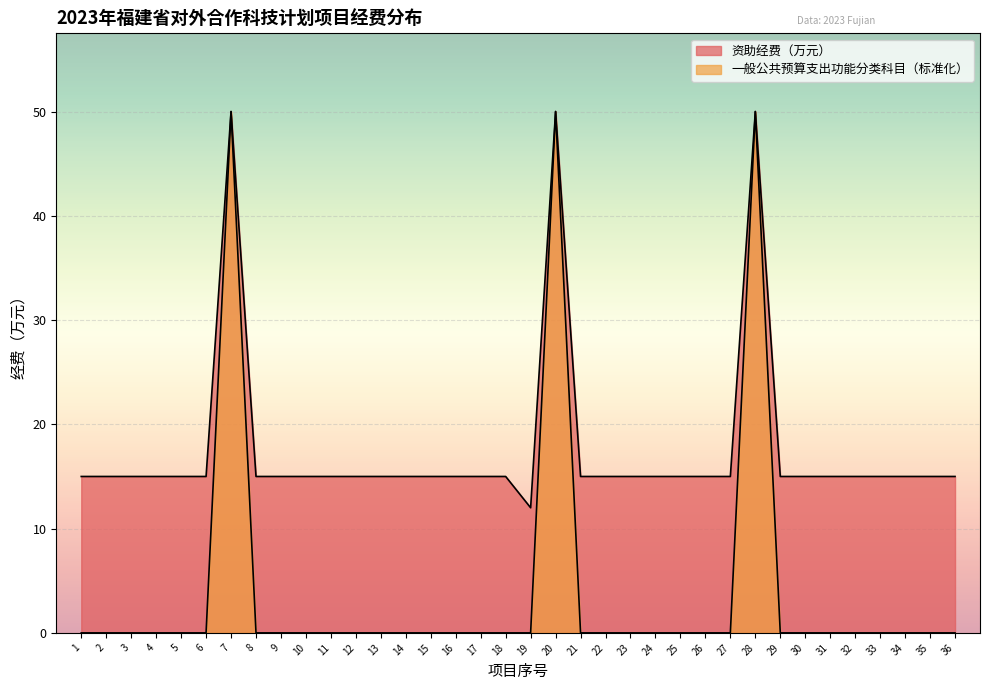

True or false: 一般公共预算支出功能分类科目 has more than 1 interior local peaks.

True